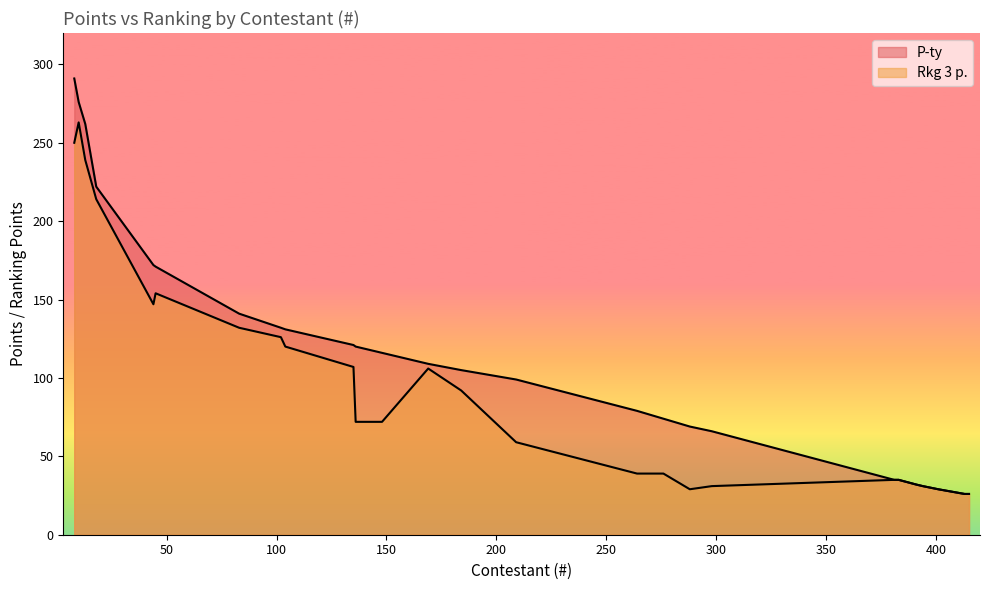

Rank the series by their average value, from highest to lowest.

P-ty, Rkg 3 p.